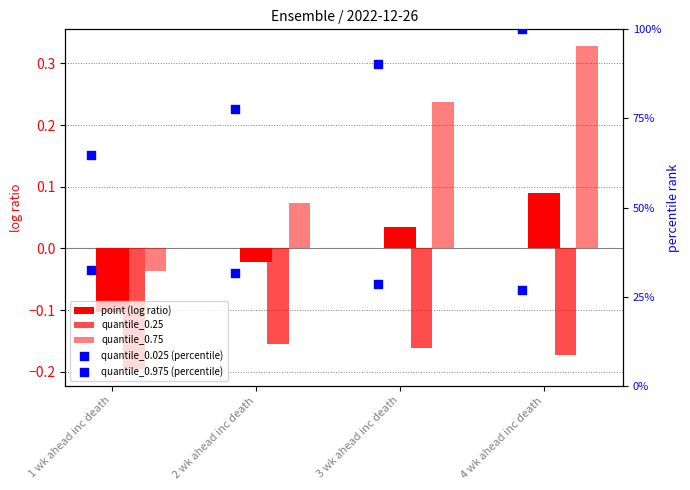

Is the value of quantile_0.75 at 3 wk ahead inc death greater than the value of quantile_0.025 (percentile) at 1 wk ahead inc death?

No